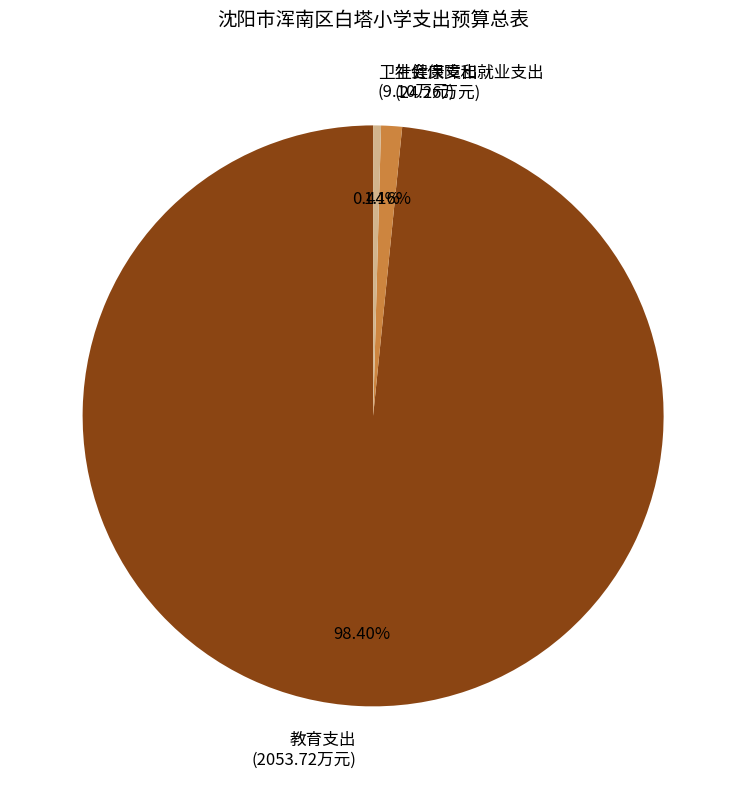

To the nearest percent, what is the difference between the largest and smallest slice percentages?

98%